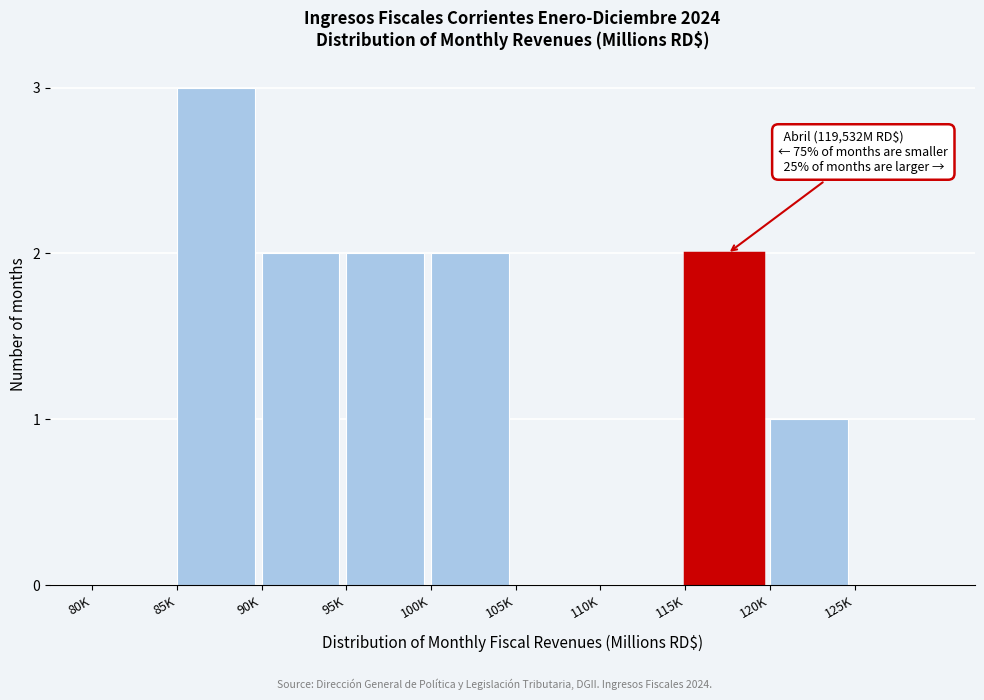

Reading left to right, extract all data points from this chart.

80K=0	85K=3	90K=2	95K=2	100K=2	105K=0	110K=0	115K=2	120K=1	125K=0